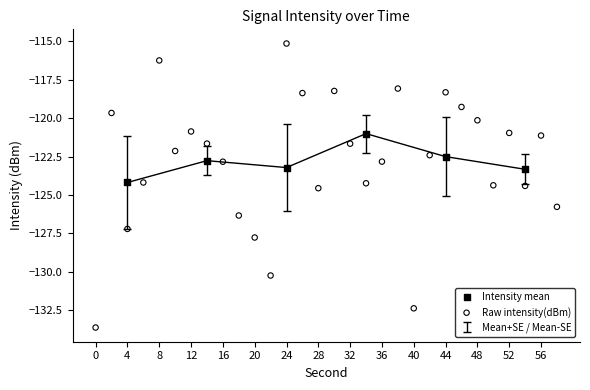

Which series contains the highest Y value?

Raw intensity(dBm)